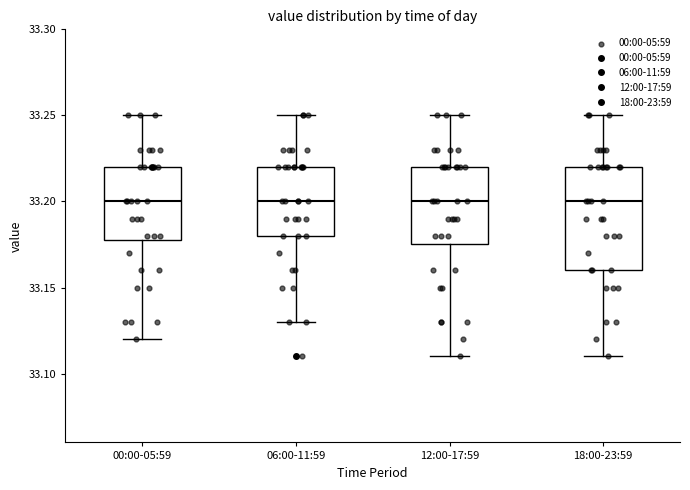

Reading left to right, read every box against the y-axis: the position of its median line, the range the box covers, and the ends of its whiskers. The values are not printed on the chart, so give them approximately, as read against the axis.

00:00-05:59: median 33.200, box 33.180 to 33.220, whiskers 33.120 to 33.250
06:00-11:59: median 33.200, box 33.180 to 33.220, whiskers 33.130 to 33.250
12:00-17:59: median 33.200, box 33.175 to 33.220, whiskers 33.110 to 33.250
18:00-23:59: median 33.200, box 33.160 to 33.220, whiskers 33.110 to 33.250